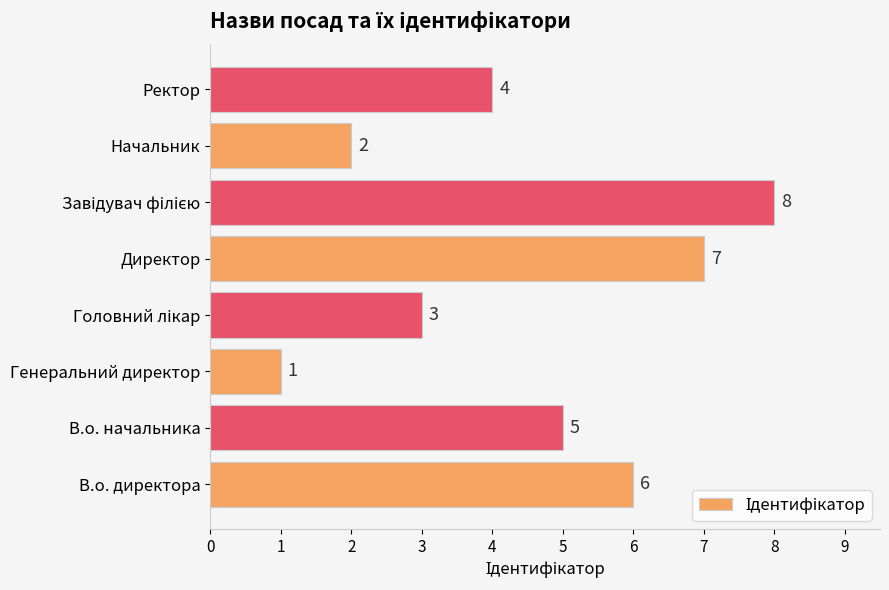

What is the difference between the maximum and minimum values?

7